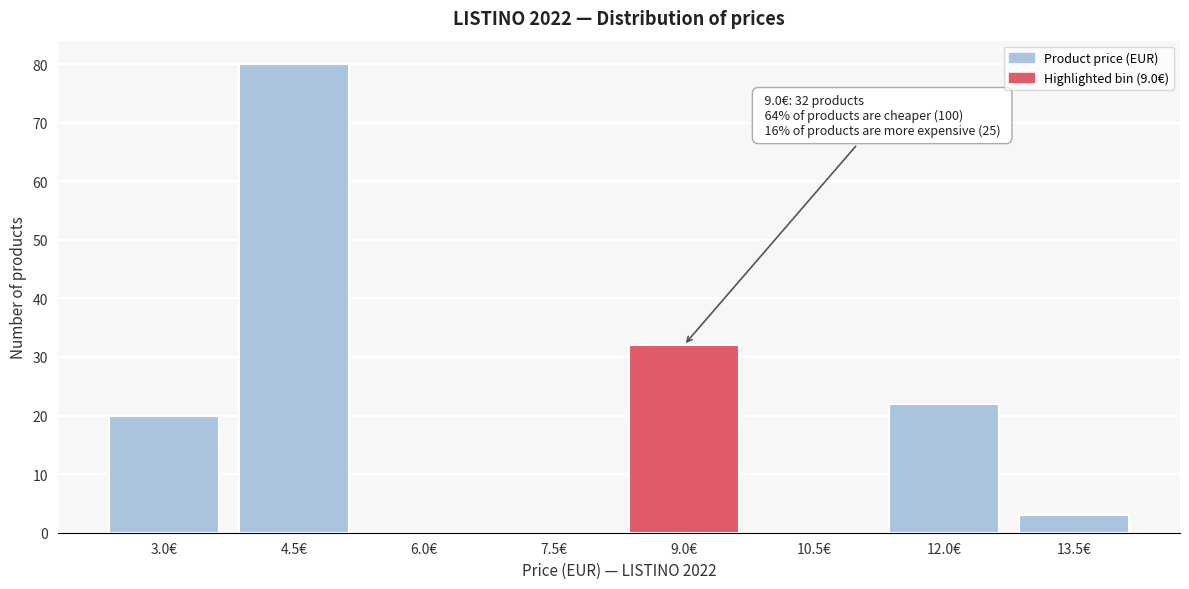

Reading left to right, transcribe all the data shown in this chart.

3.0€=20	4.5€=80	6.0€=0	7.5€=0	9.0€=32	10.5€=0	12.0€=22	13.5€=3